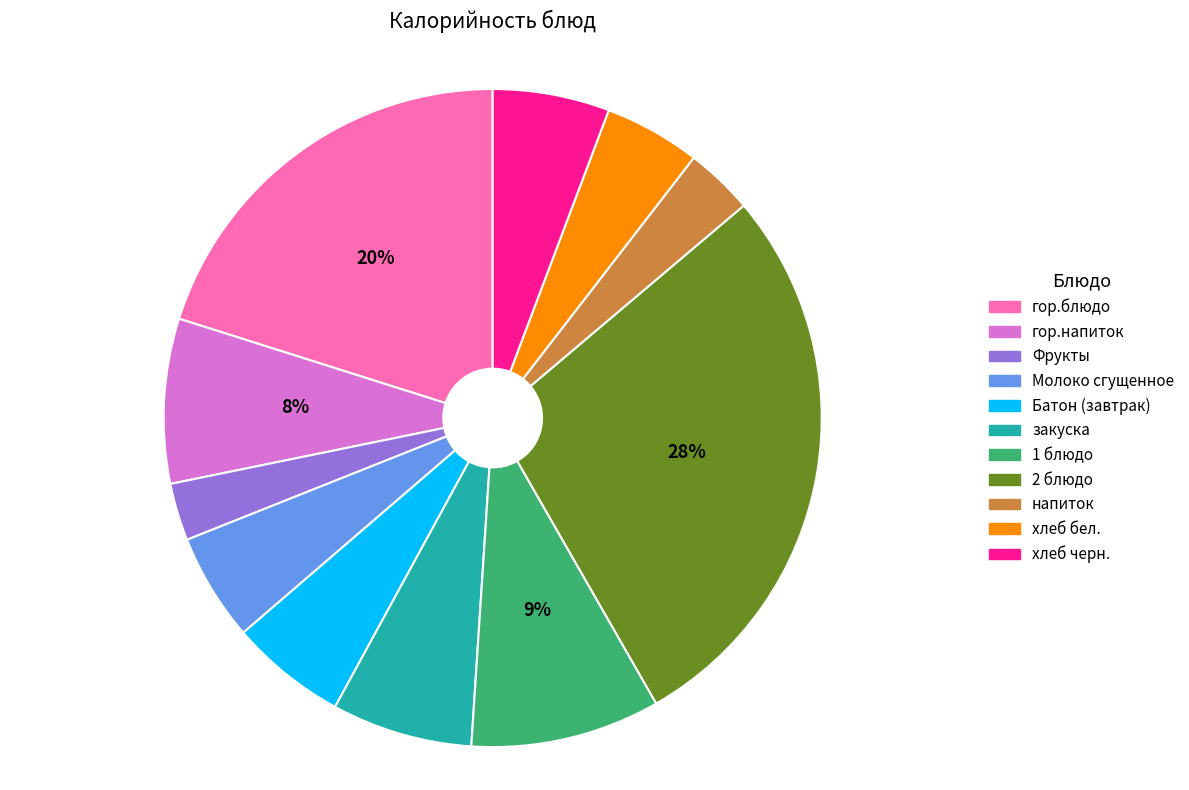

Count the number of slices in the pie.

11